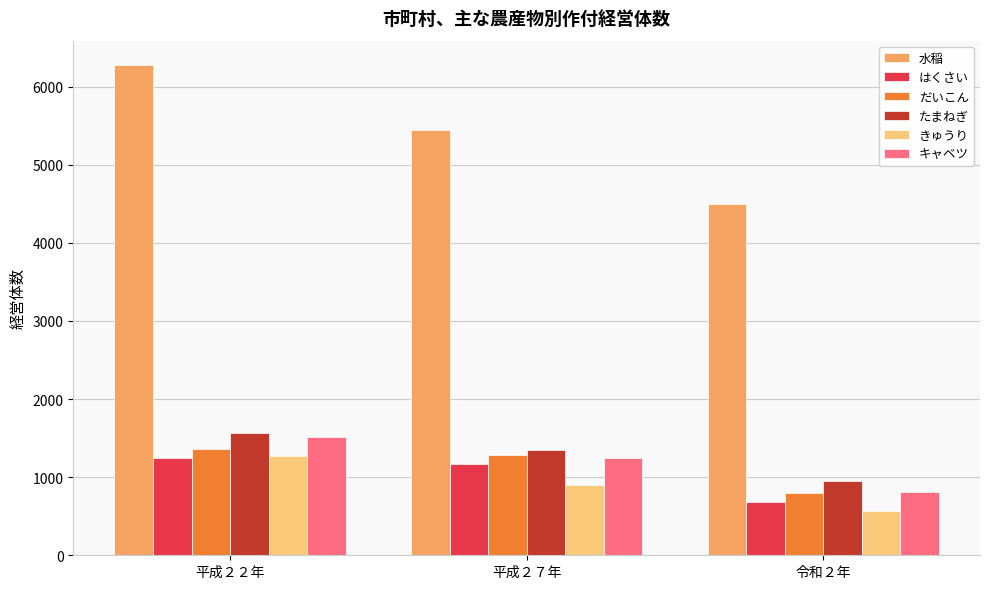

Is it true that たまねぎ equals 1563 at 平成２２年?

True